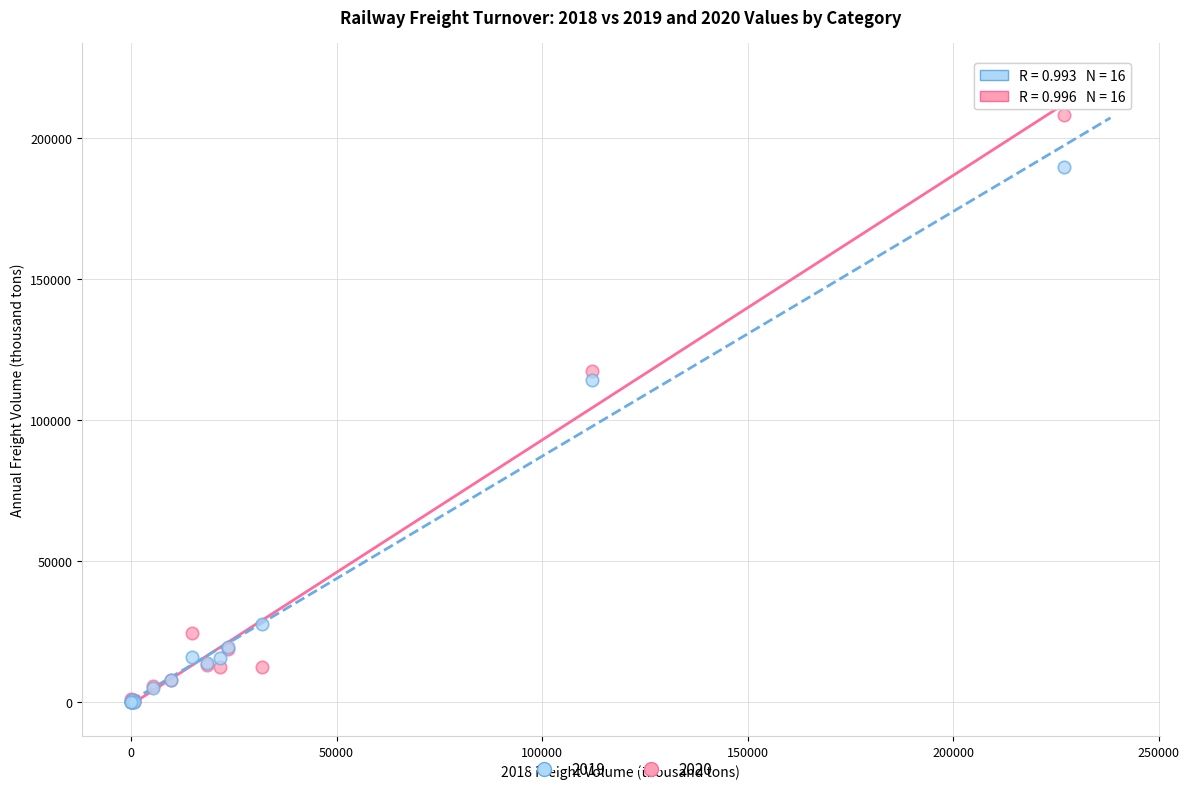

Across all series, what Y value is closest to 104163?

114218.9